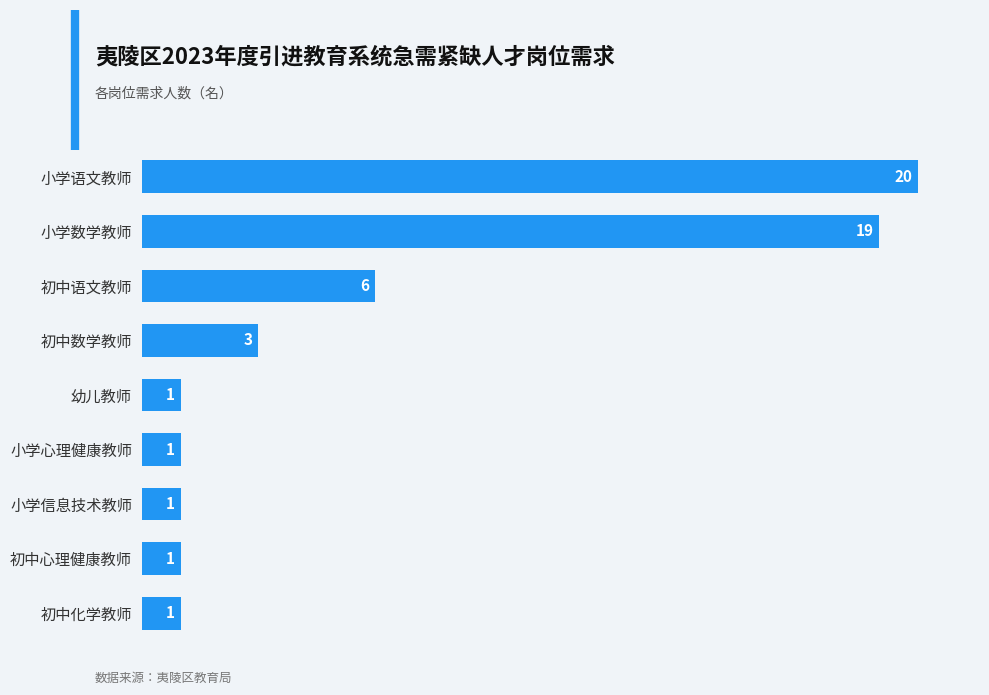

Count the values in the range 1 to 6.

7